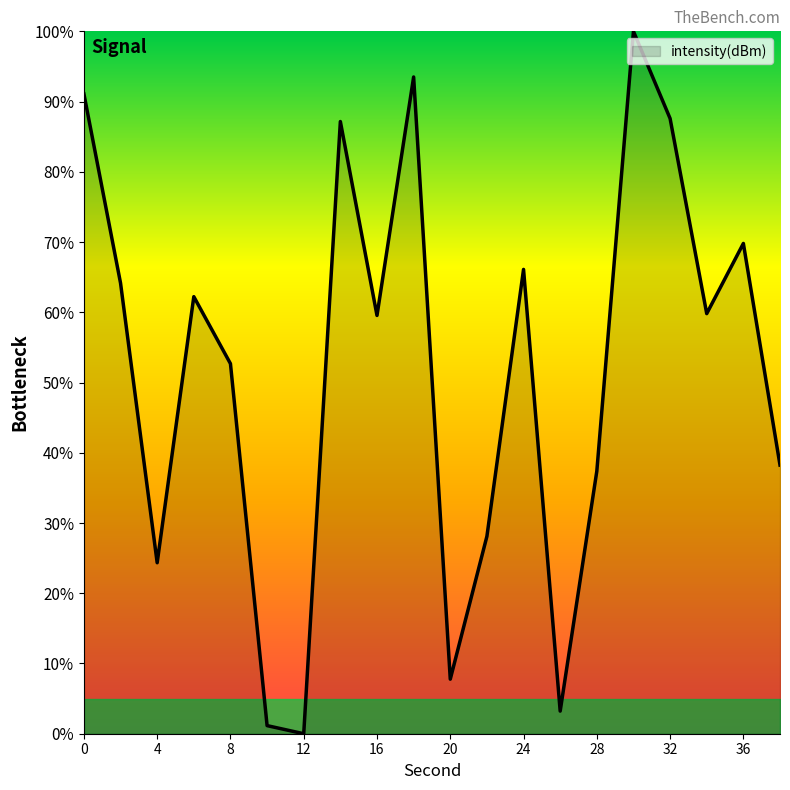

What is the difference between the maximum and minimum values?

100.0